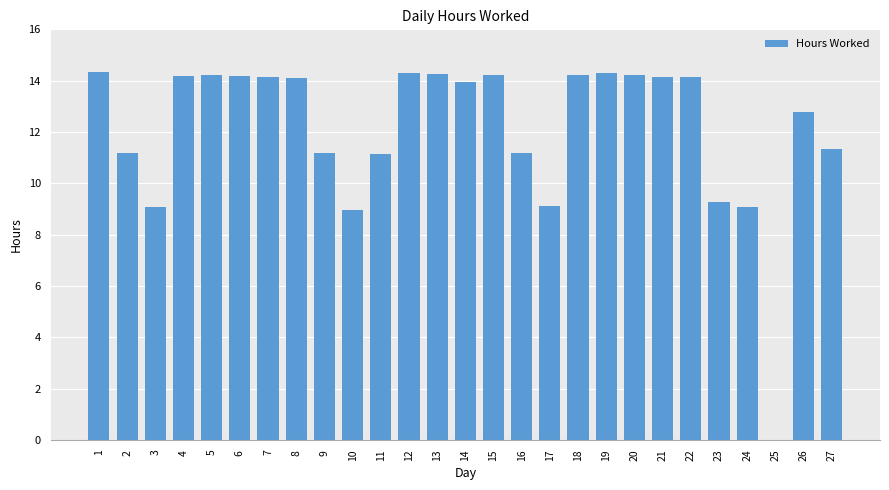

What is the ratio of the value at 9 to the value at 20?

0.8